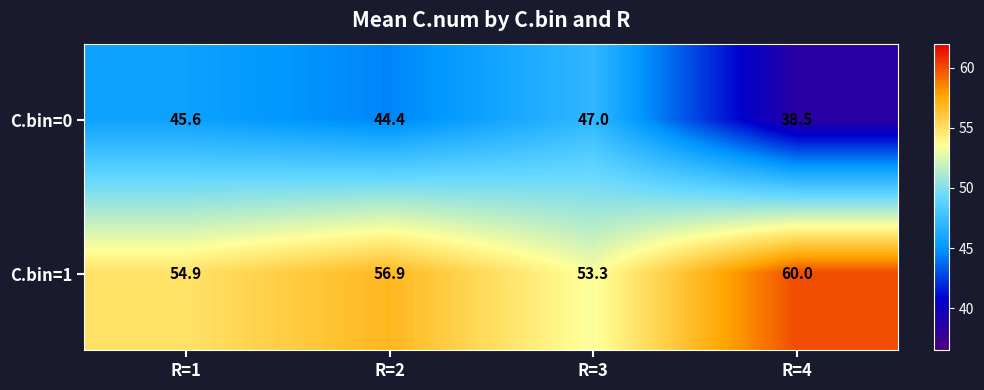

What is the total value across all series at R=1?

100.5